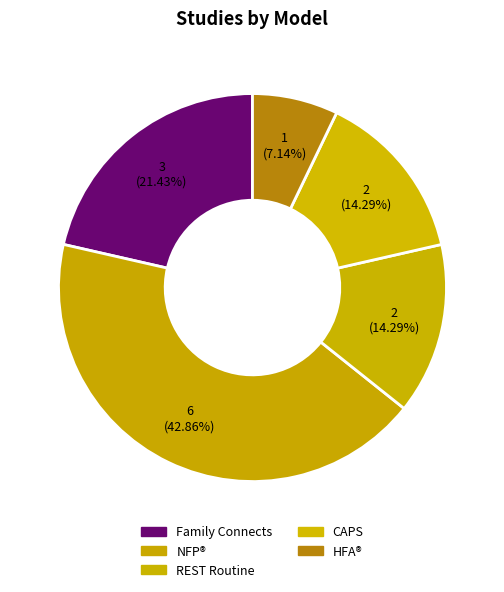

Count the number of slices in the pie.

5